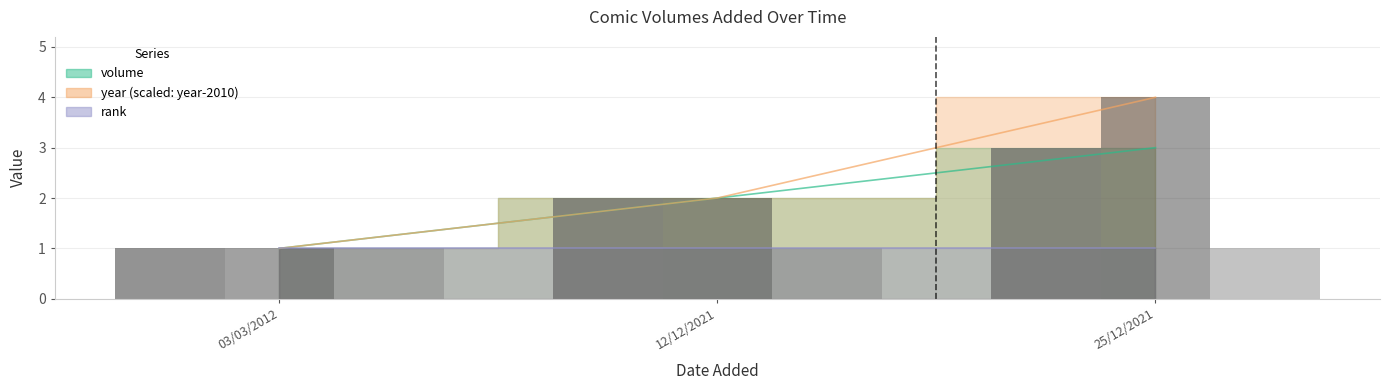

What is the value of the rank (bar) bar at the 1st from the left?

1